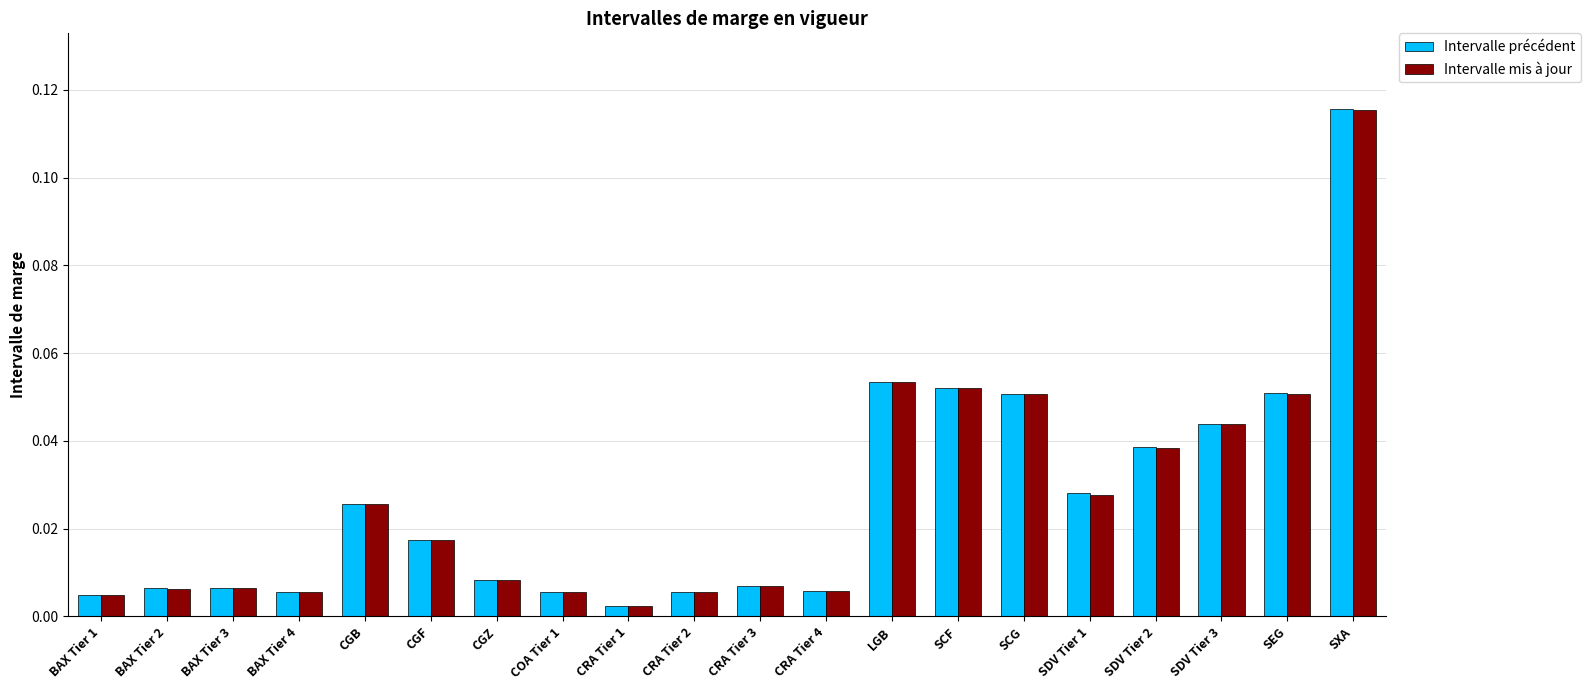

Is it true that Intervalle mis à jour equals 0.0 at SCF?

False